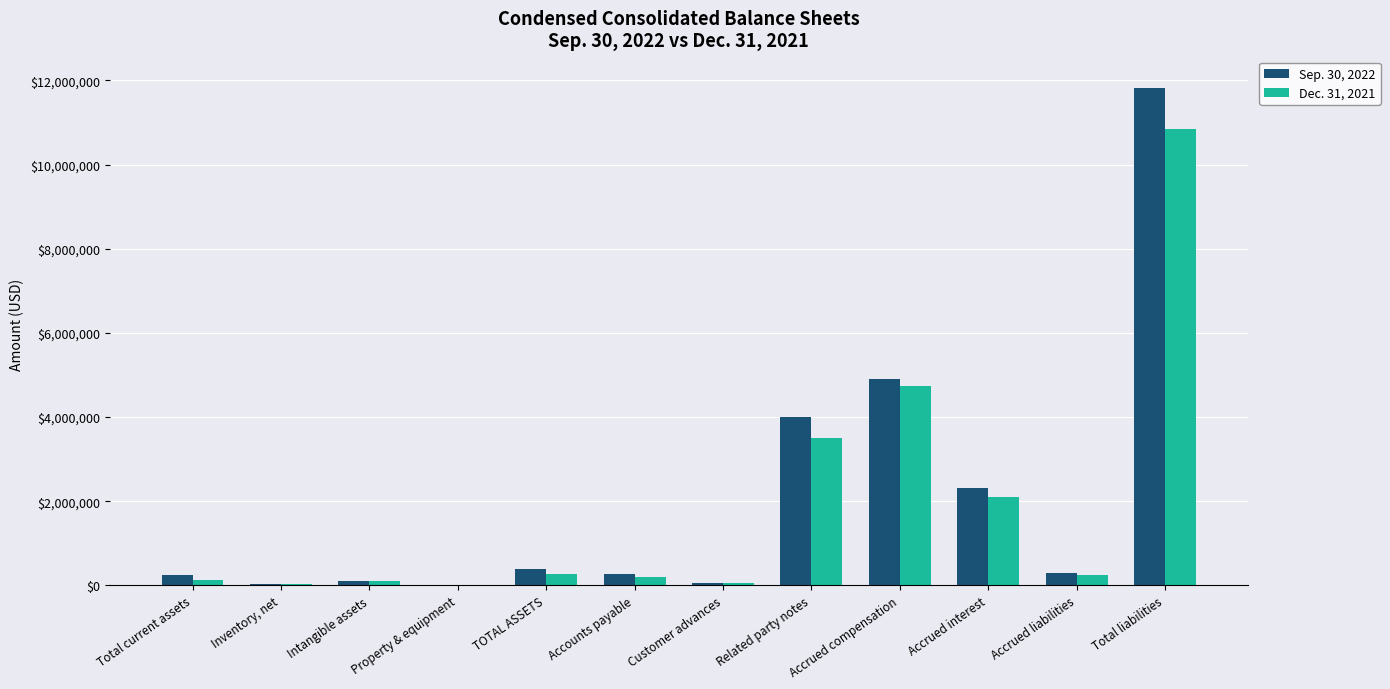

How many groups of bars are there?

12